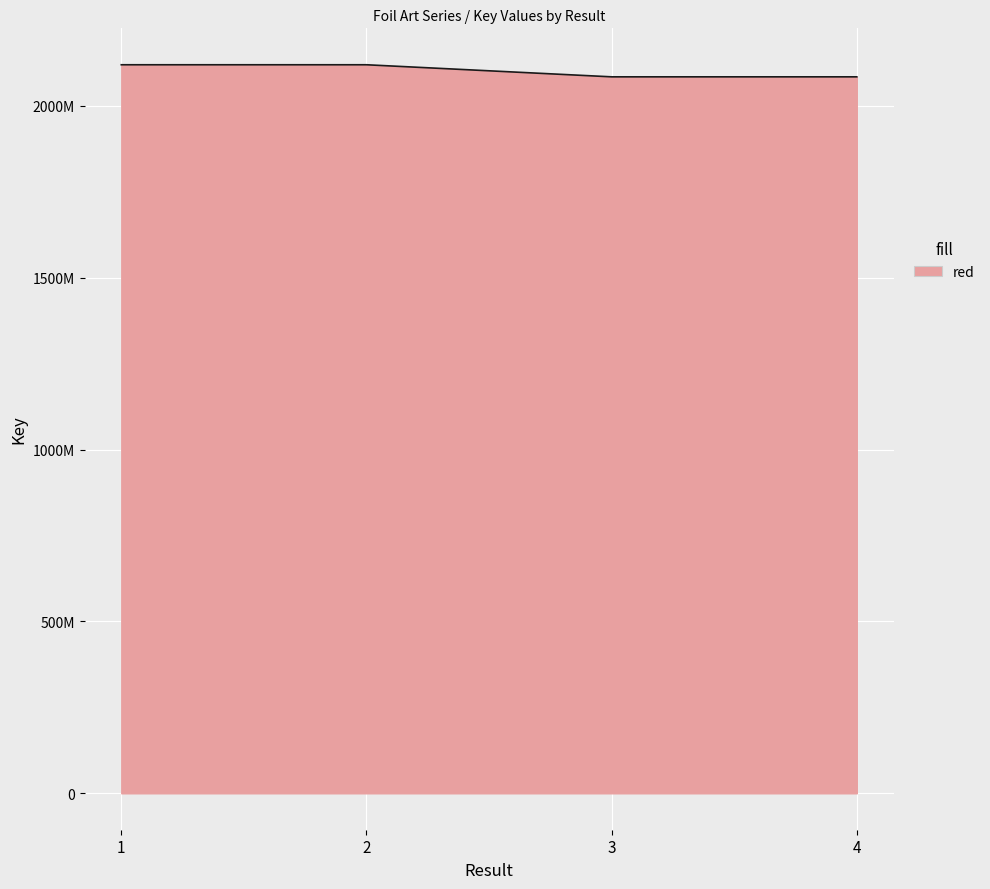

What is the minimum value shown in the chart?

2084770535